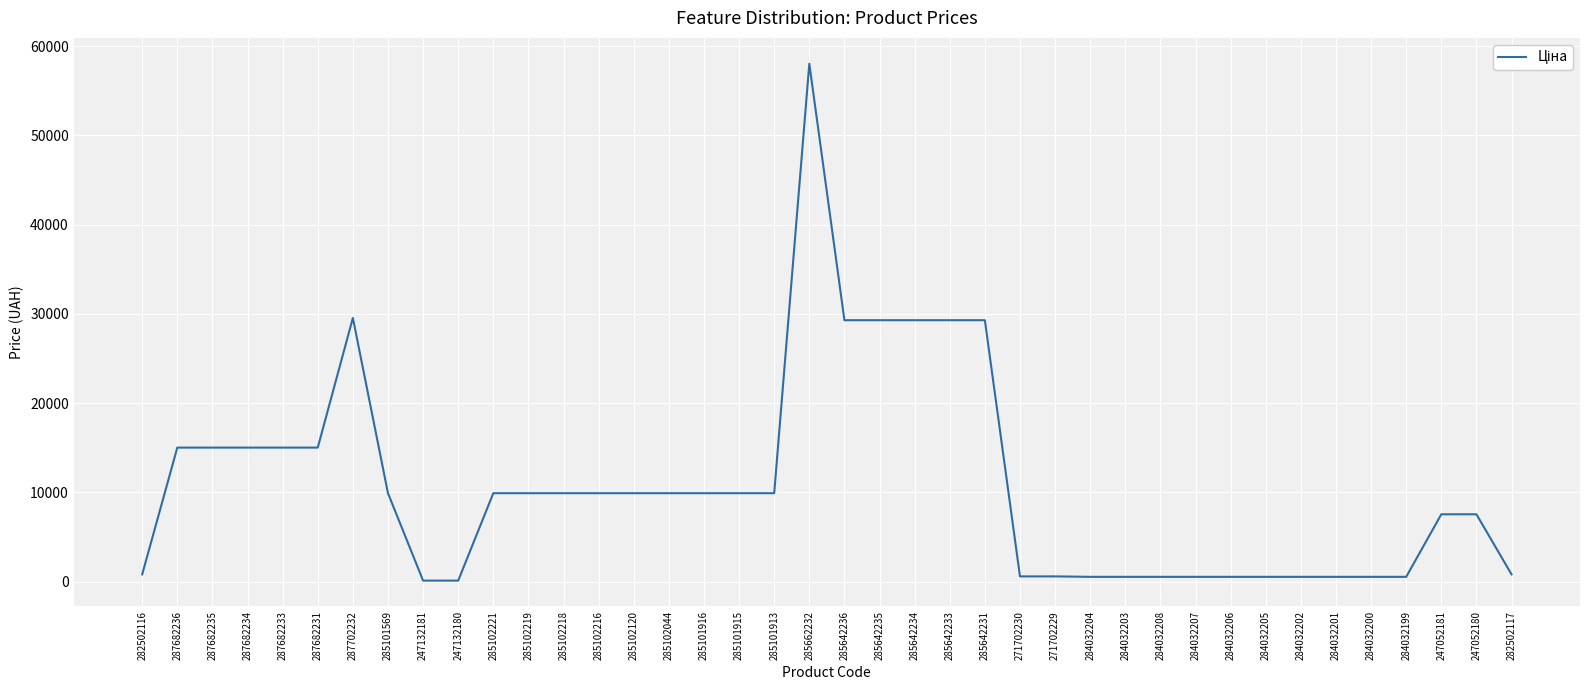

Approximately how many times larger is the value at 285642235 compared to 247052180?

3.9